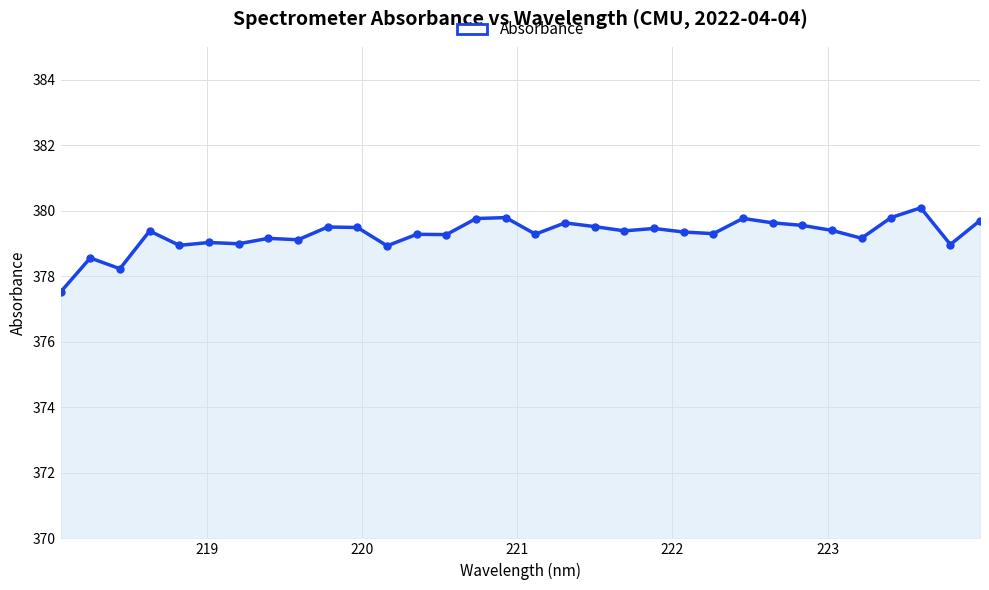

What is the sum of all values?

12136.9